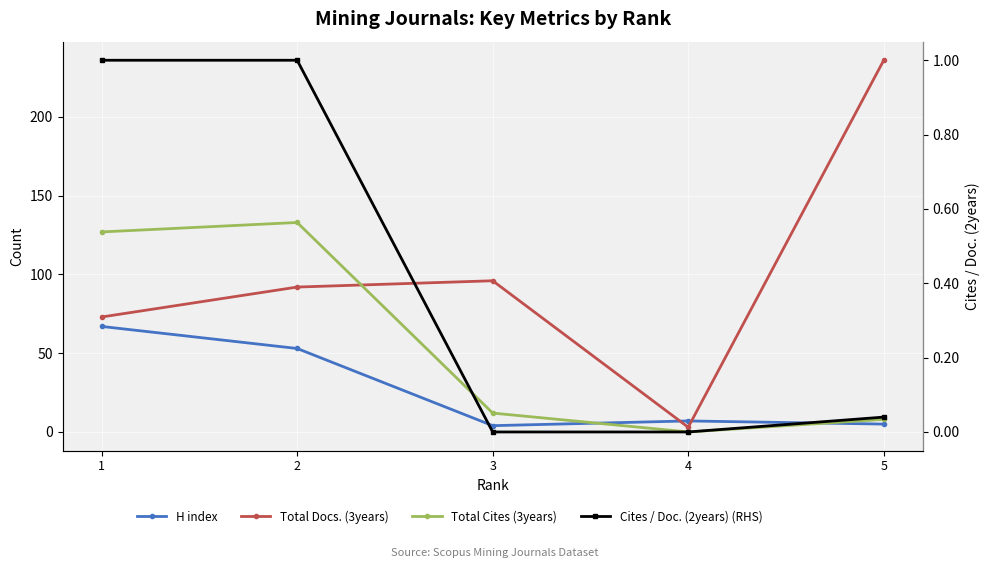

True or false: Total Cites (3years) has a value of 127.0 at 1.

True